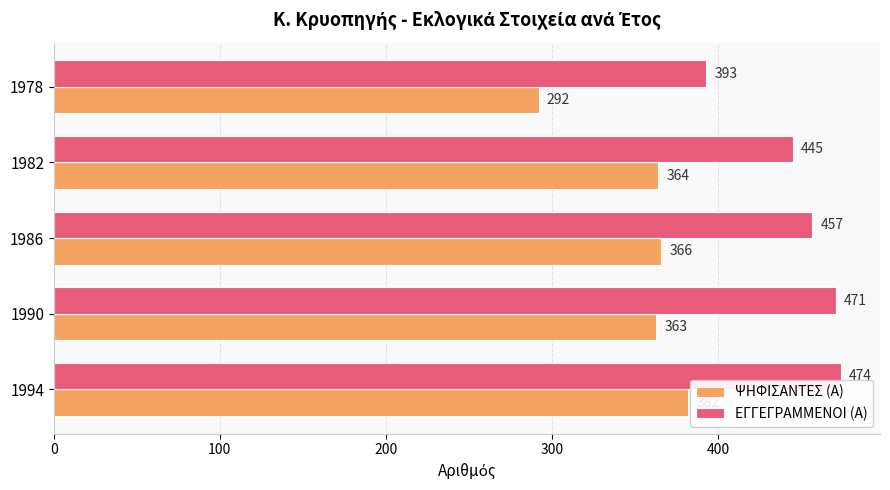

The ΕΓΓΕΓΡΑΜΜΕΝΟΙ (Α) series shows 118 at 1982. True or false?

False